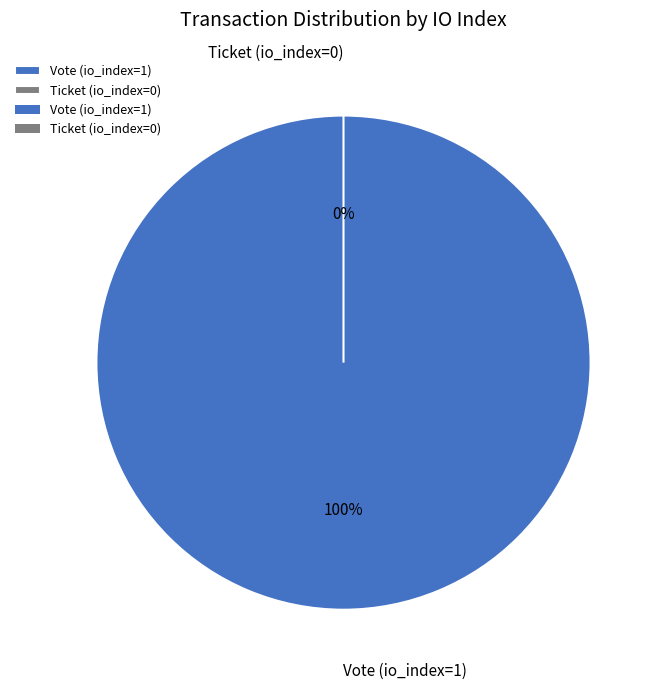

How many slices are in this pie chart?

2